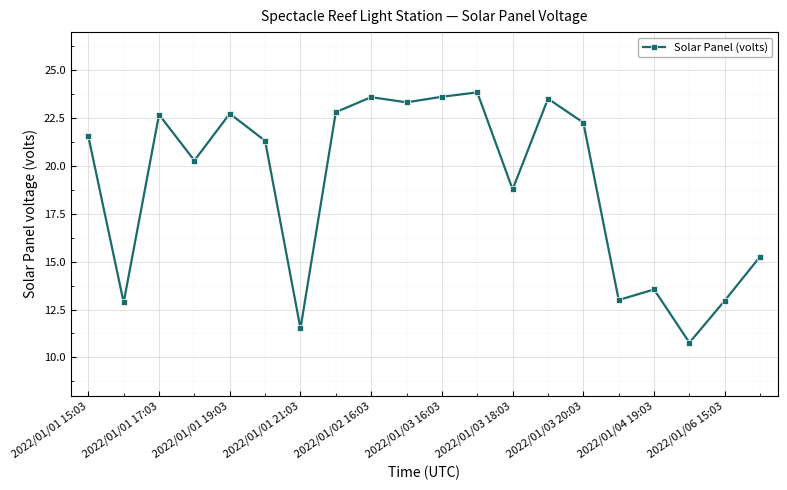

What is the smallest value displayed?

10.8